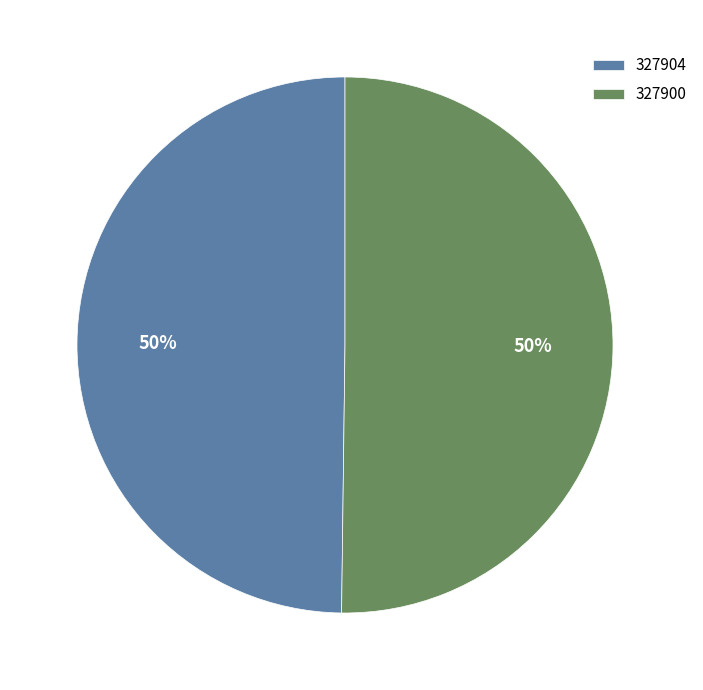

Combined, do 327900 and 327904 account for over 50%?

Yes